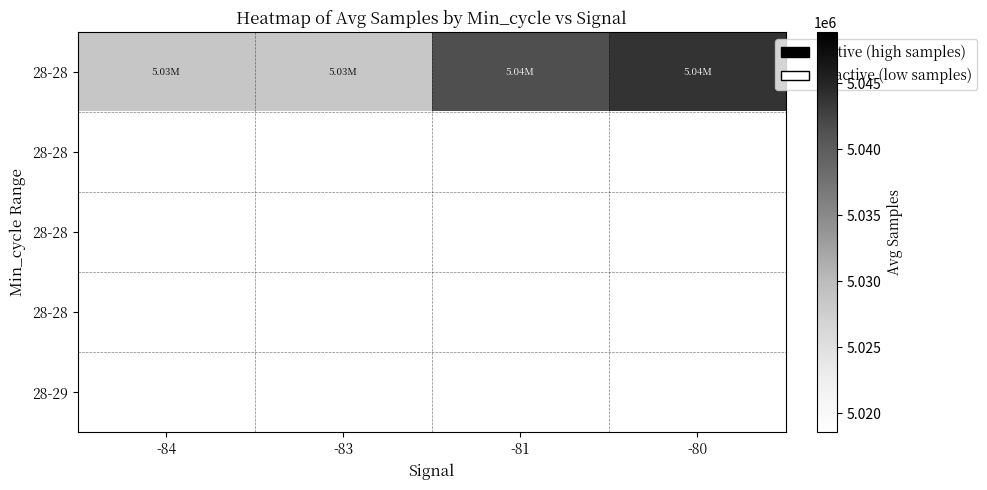

How many series are shown in this chart?

5